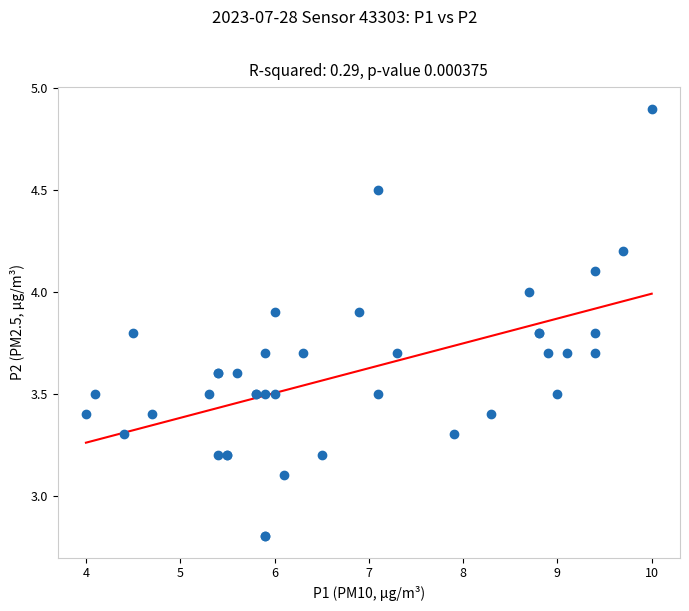

What Y value in the scatter plot is closest to 3?

3.1